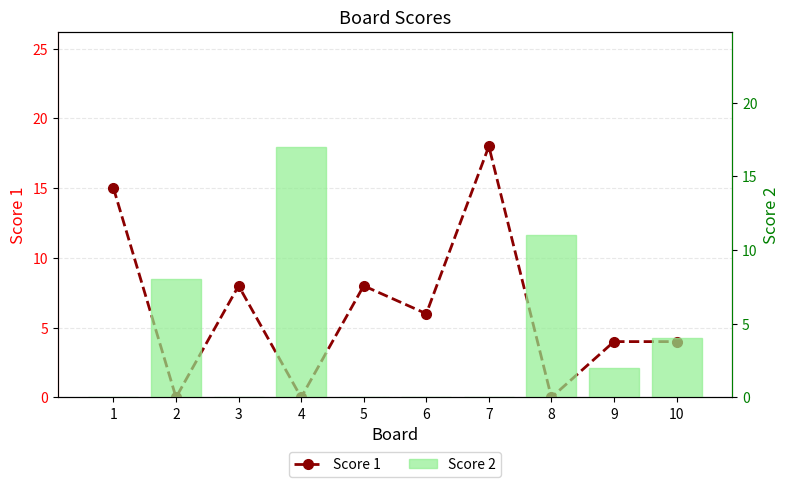

Reading left to right, what are all the values shown in this chart?

Score 1: 15	0	8	0	8	6	18	0	4	4
Score 2: 0	8	0	17	0	0	0	11	2	4